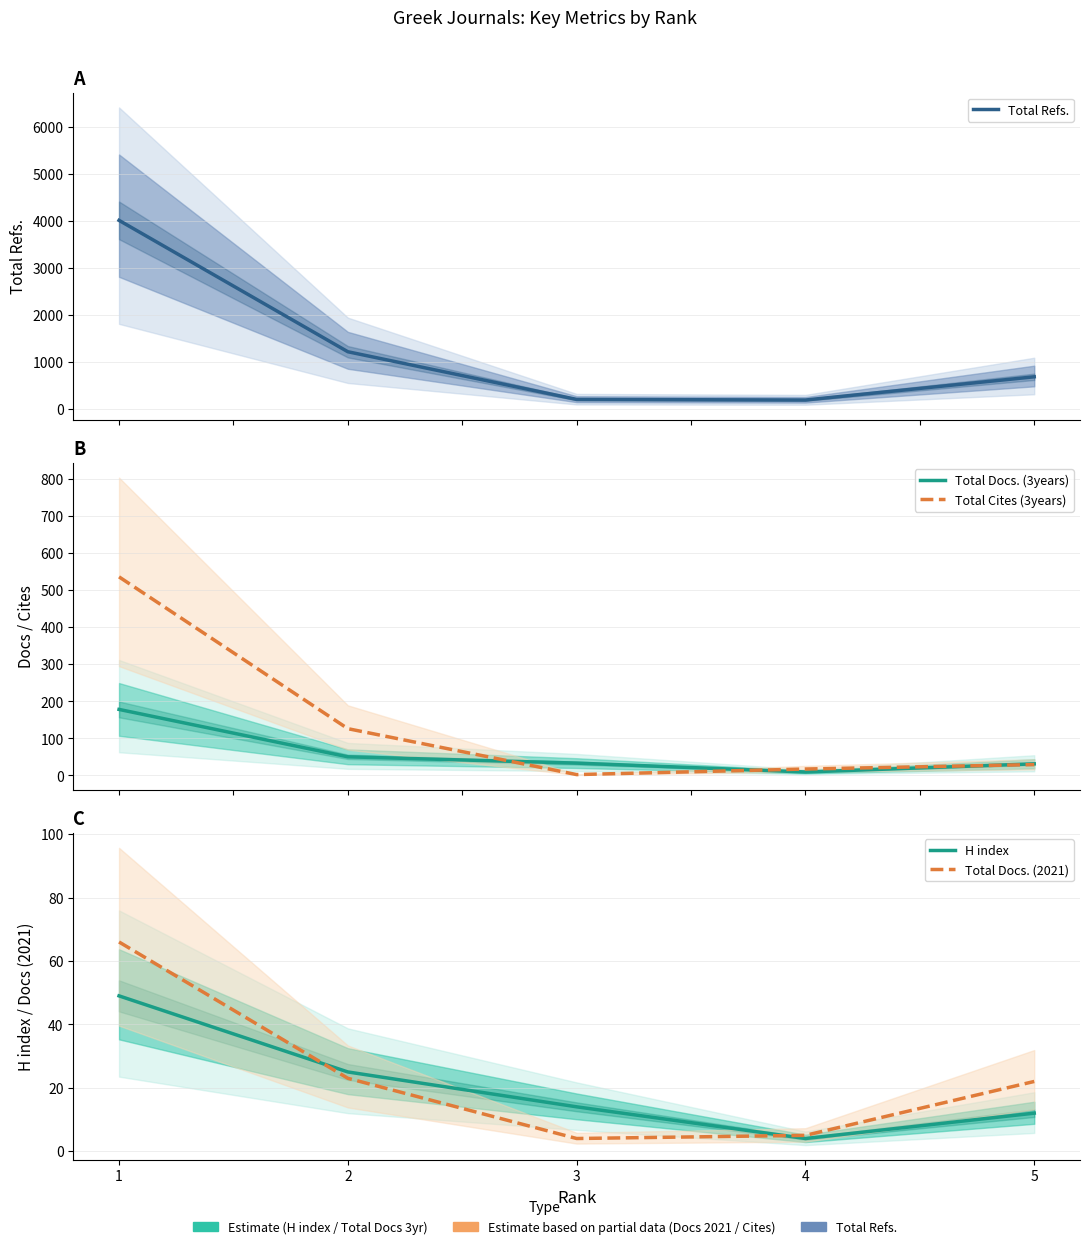

What is the sum of the H index values at 1 and 5?

61